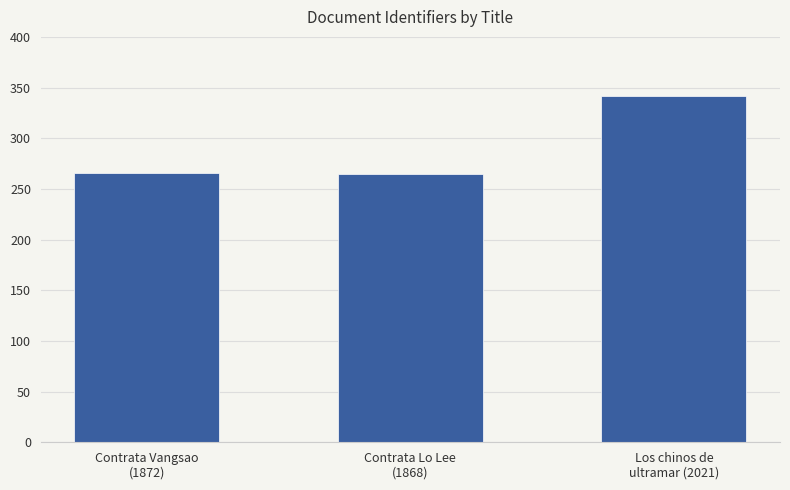

What is the smallest value displayed?

265